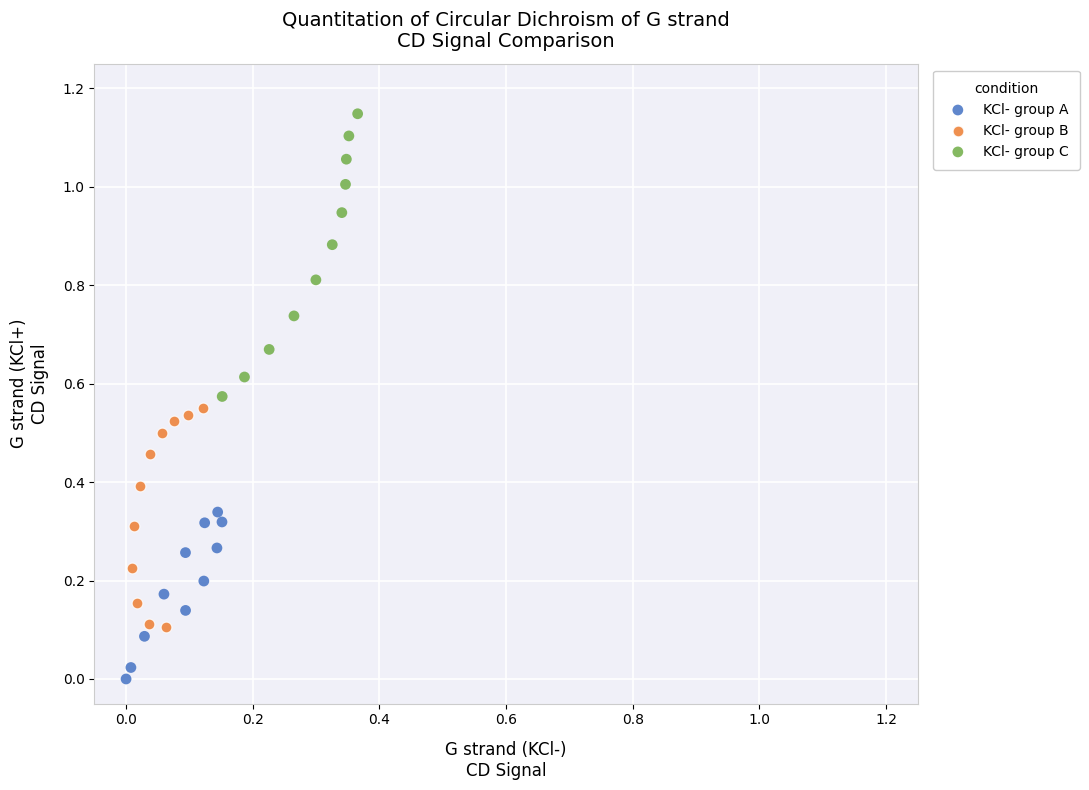

Which series contains the lowest Y value?

KCl- group A